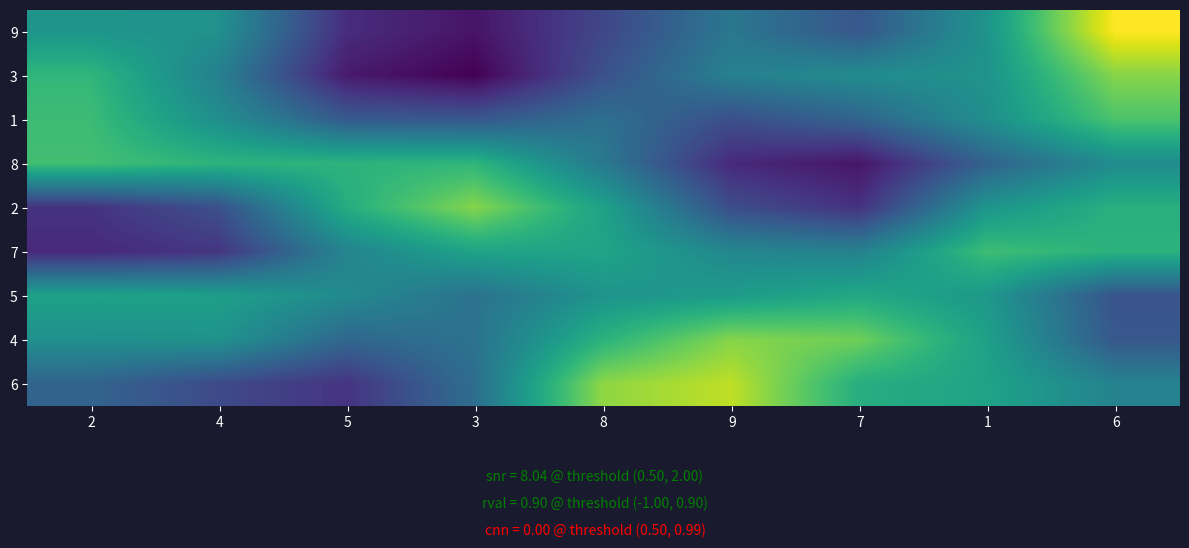

Rank the series by their maximum value, from lowest to highest.

5, 7, 8, 1, 4, 2, 3, 6, 9